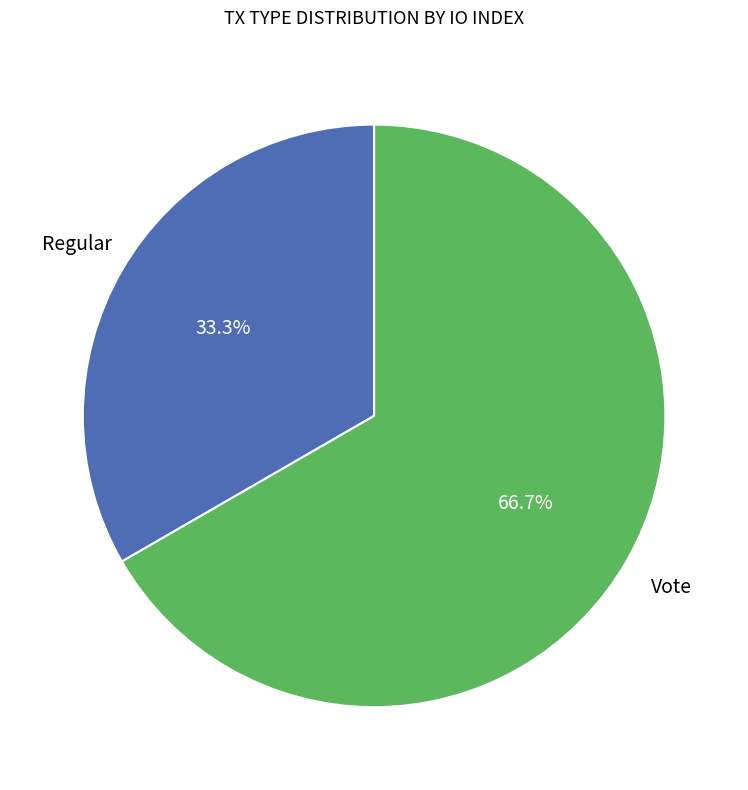

Does any single category account for the majority?

Yes